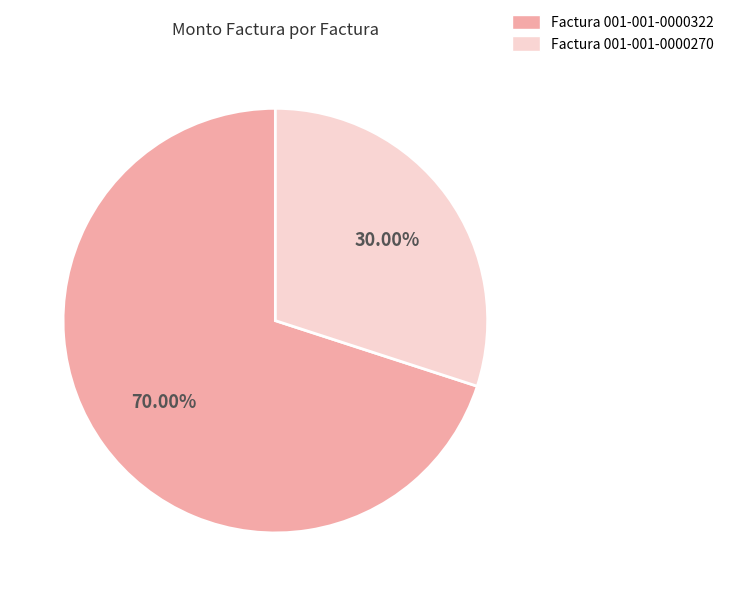

Is it true that Factura 001-001-0000322 is 79% of the pie?

False